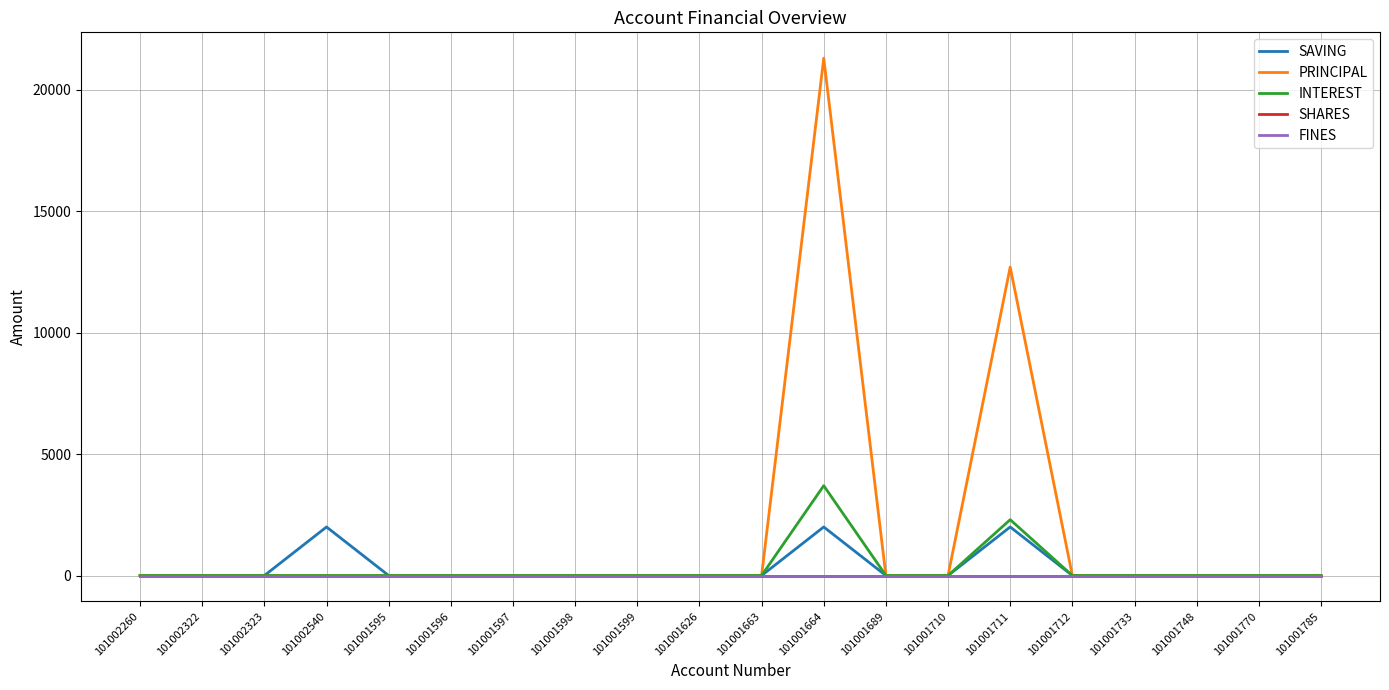

True or false: SAVING and INTEREST intersect in this chart.

False